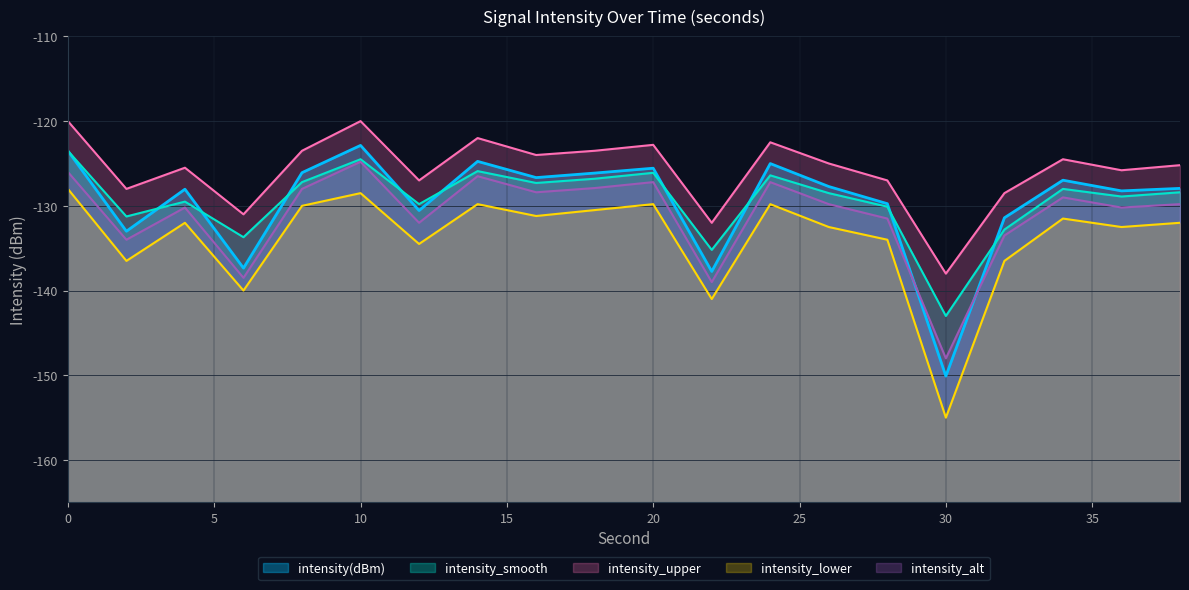

How many values are below -127?

11